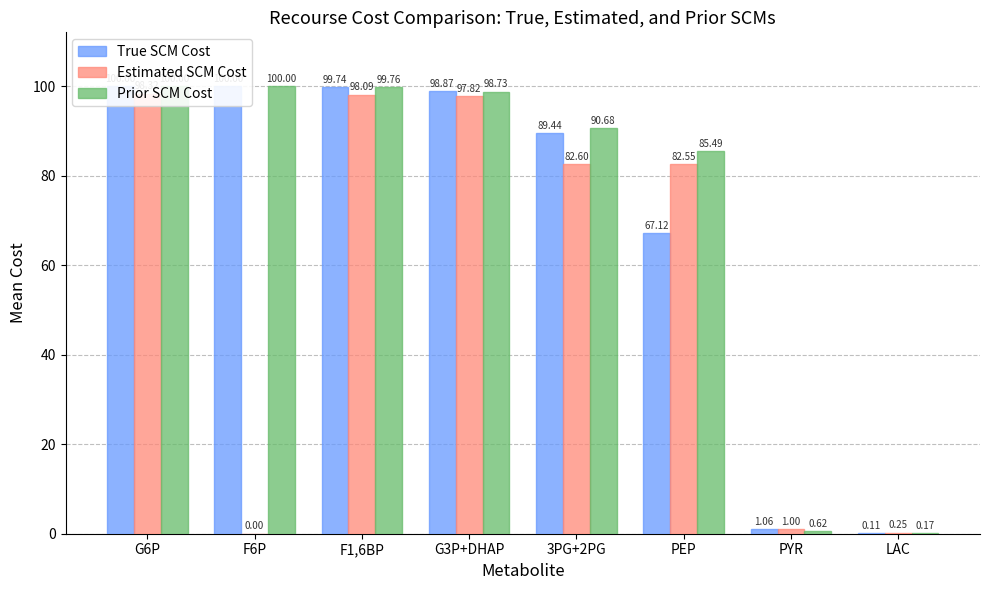

Rank the series at F6P from highest to lowest value.

True SCM Cost, Prior SCM Cost, Estimated SCM Cost